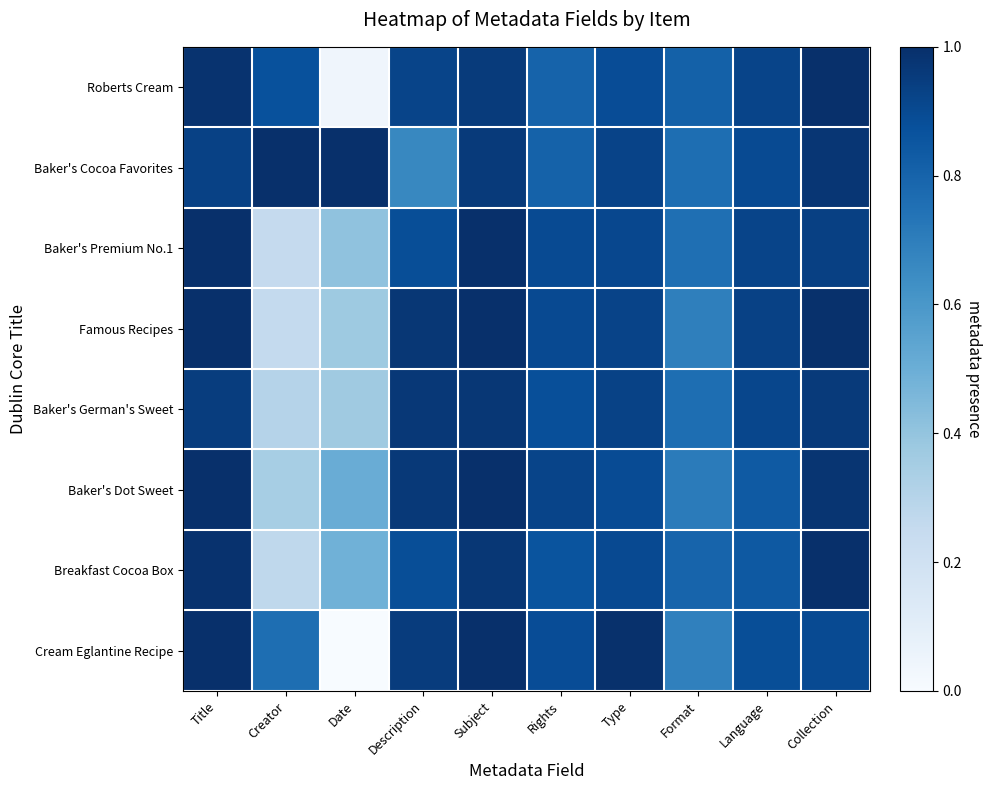

Which has a higher value, Language or Collection?

Collection